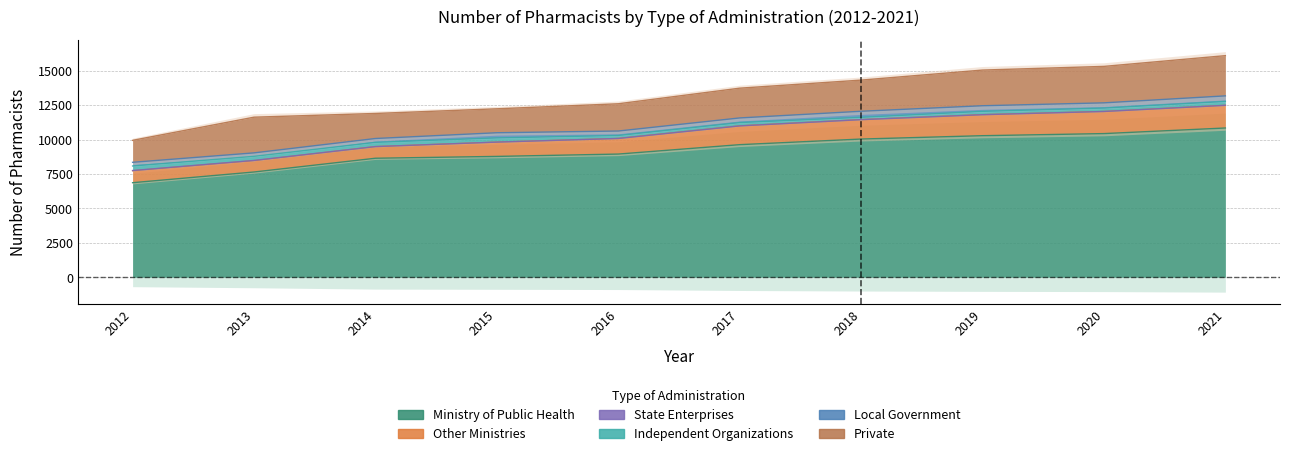

Which series has the largest range (max minus min)?

Ministry of Public Health